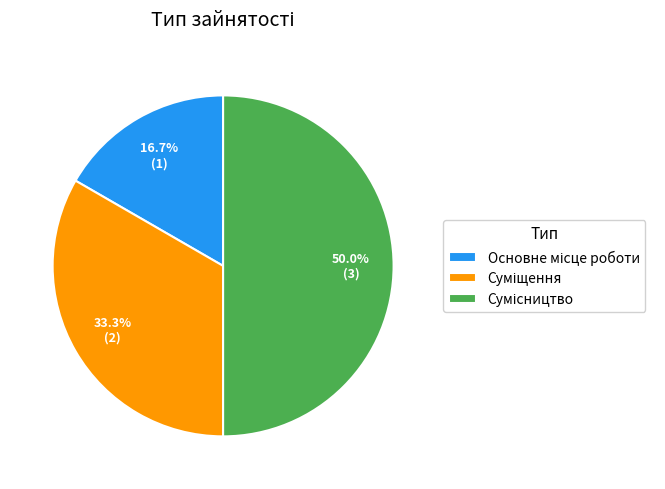

Count the number of slices in the pie.

3